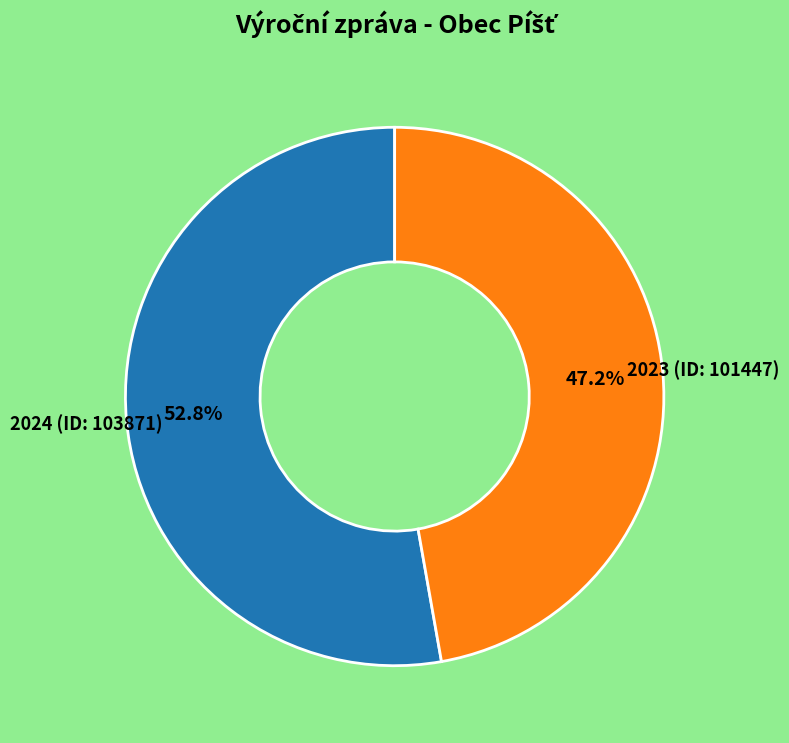

Is there a majority slice in this chart?

Yes